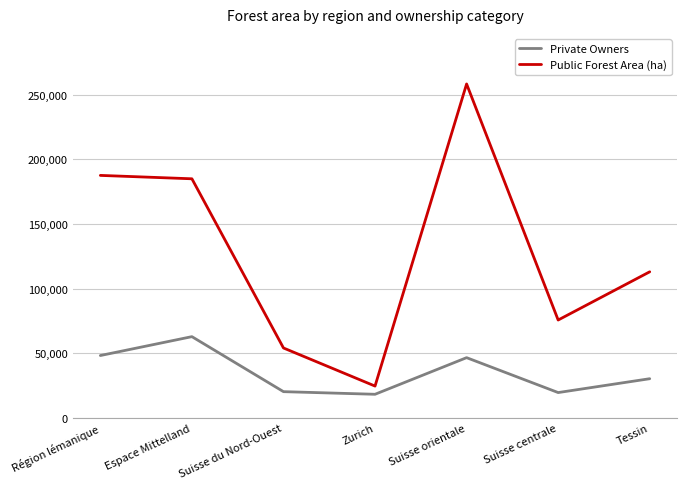

The value of Private Owners at Zurich is 30650. True or false?

False